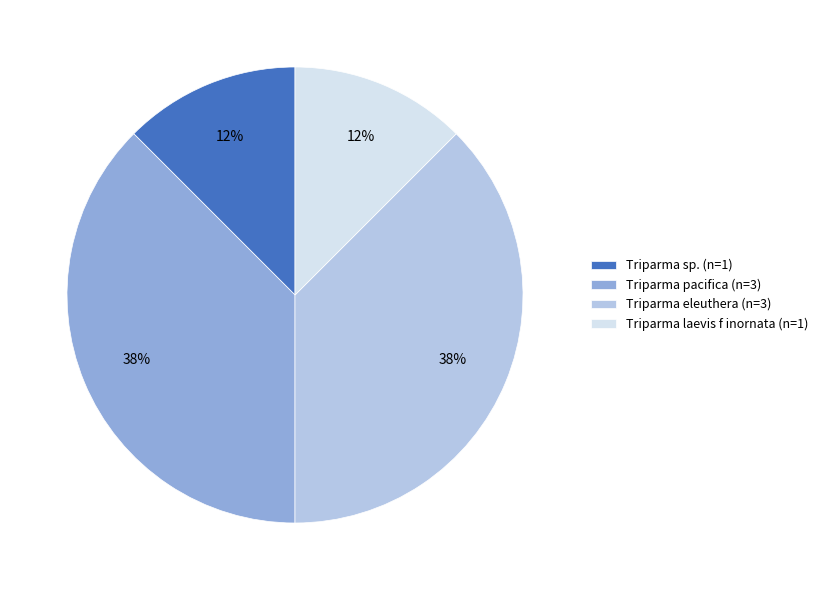

True or false: Triparma sp. (n=1) accounts for 12% of the total.

True